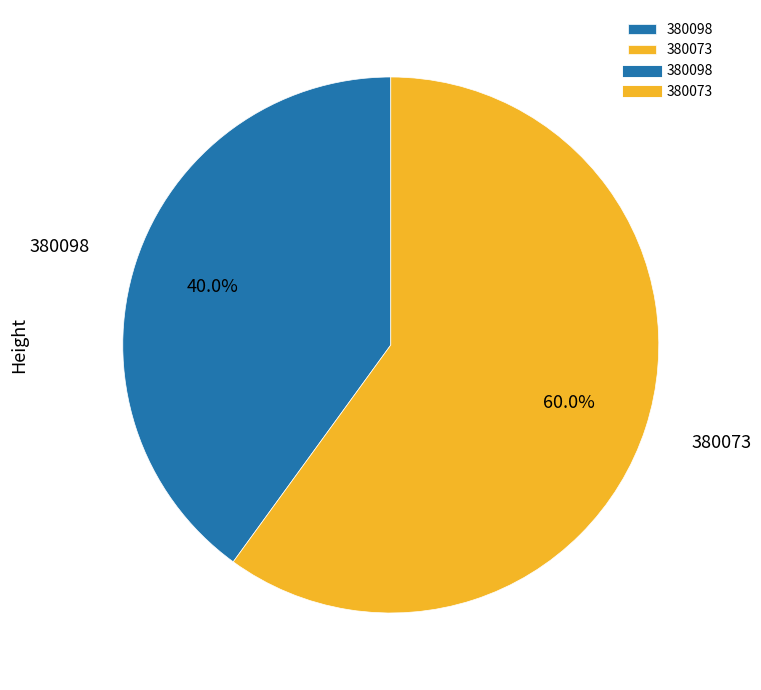

To the nearest percent, what percentage of the pie is 380073?

60%